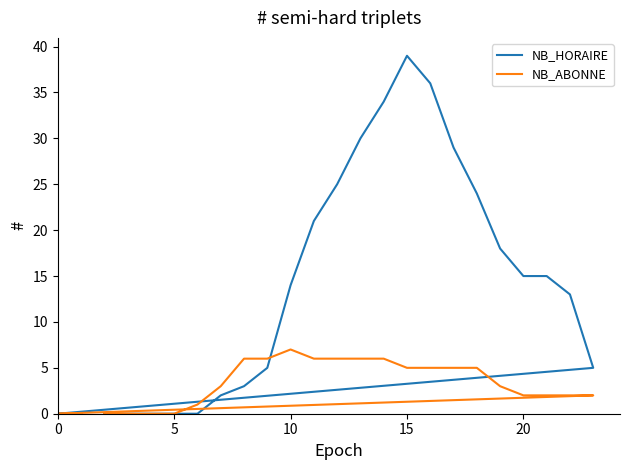

Rank the series by their average value, from lowest to highest.

NB_ABONNE, NB_HORAIRE